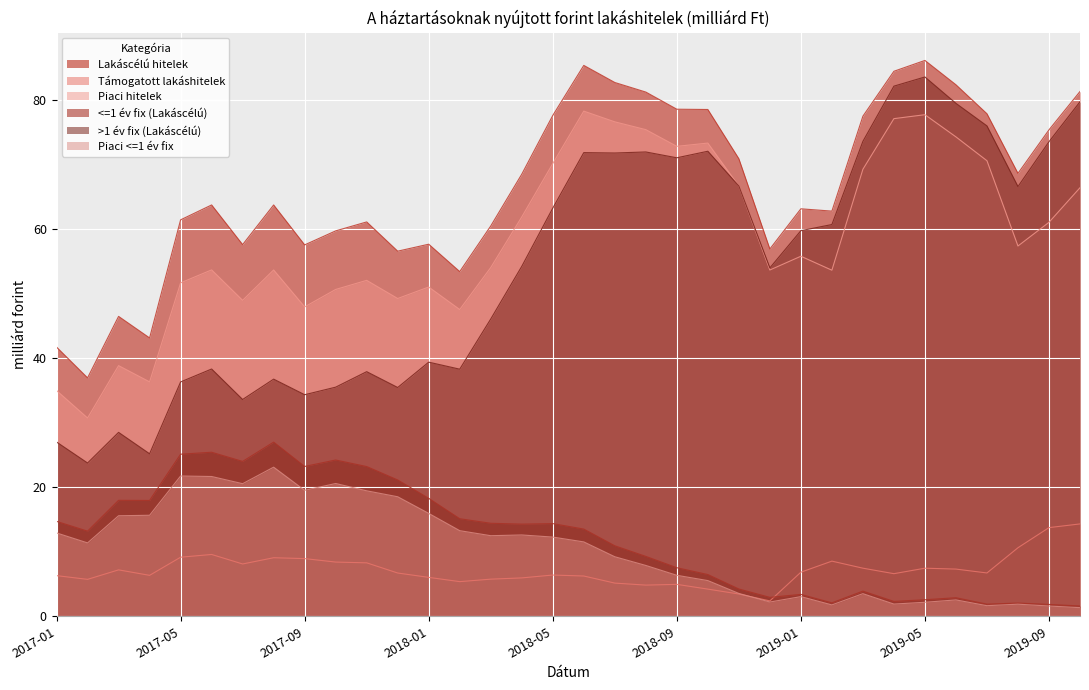

Rank the categories by Piaci <=1 év fix value from lowest to highest.

2019-10, 2019-09, 2019-07, 2019-02, 2019-08, 2019-04, 2019-05, 2018-12, 2019-06, 2019-01, 2019-03, 2018-11, 2018-10, 2018-09, 2018-08, 2018-07, 2017-02, 2018-06, 2018-05, 2018-03, 2018-04, 2017-01, 2018-02, 2017-03, 2017-04, 2018-01, 2017-12, 2017-11, 2017-09, 2017-07, 2017-10, 2017-06, 2017-05, 2017-08